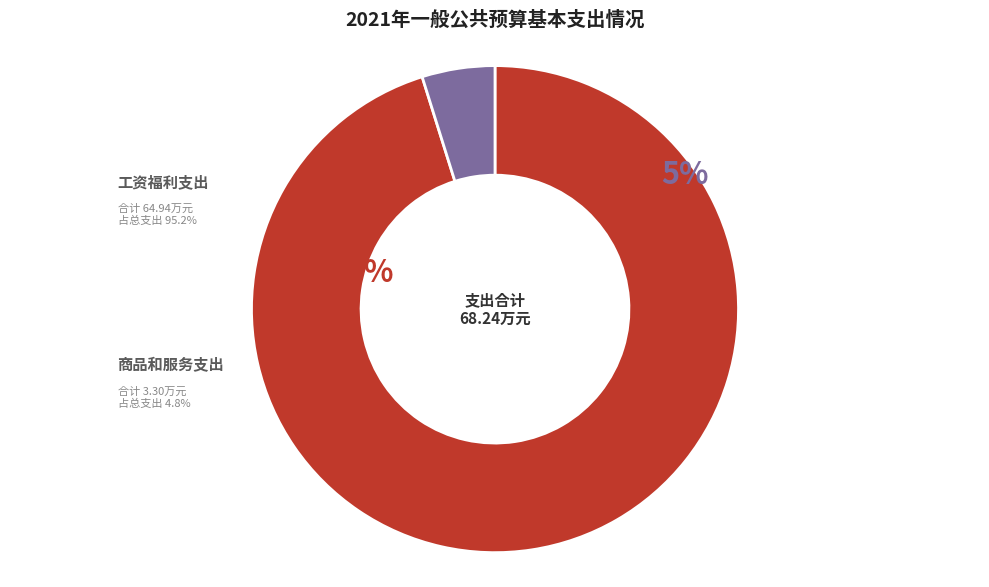

The 商品和服务支出 slice represents 5% of the pie. True or false?

True